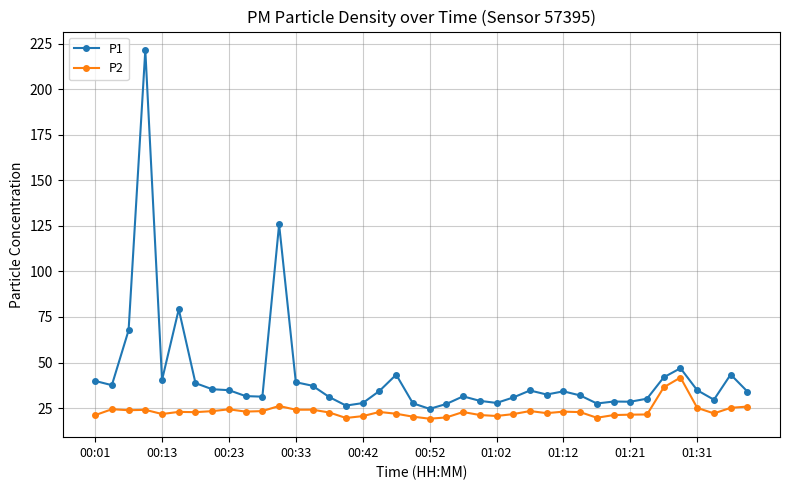

What is the minimum value shown in the chart?

19.2